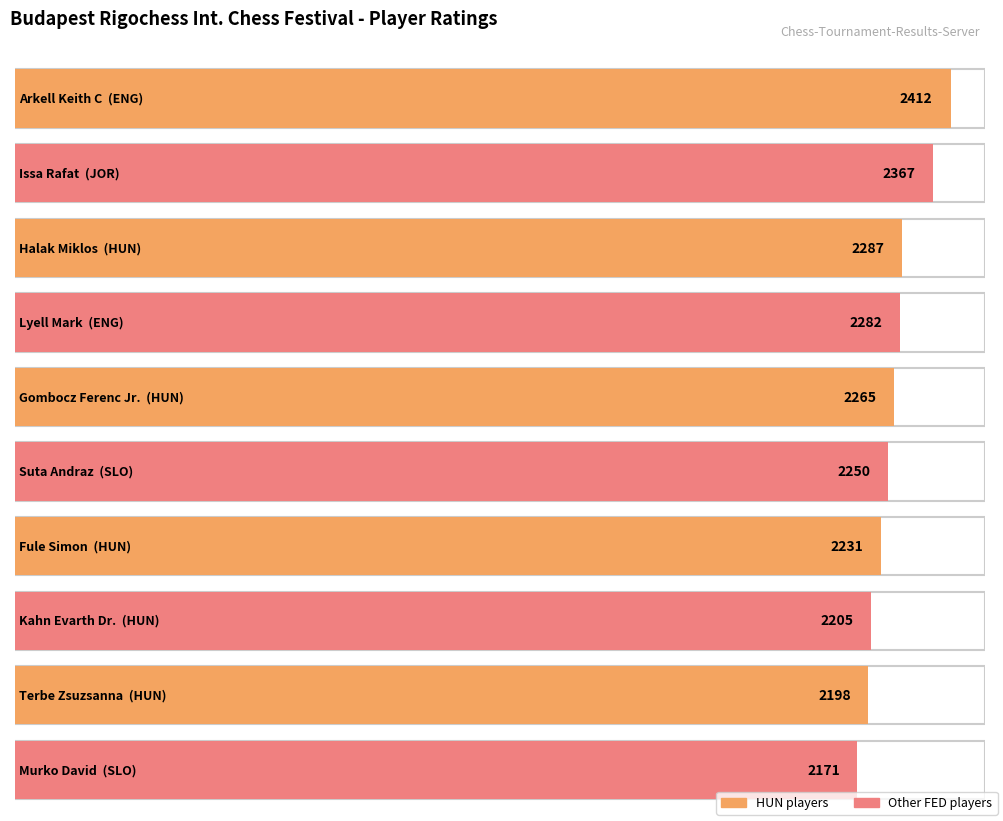

Rank the categories by value from lowest to highest.

Murko David, Terbe Zsuzsanna, Kahn Evarth Dr., Fule Simon, Suta Andraz, Gombocz Ferenc Jr., Lyell Mark, Halak Miklos, Issa Rafat, Arkell Keith C